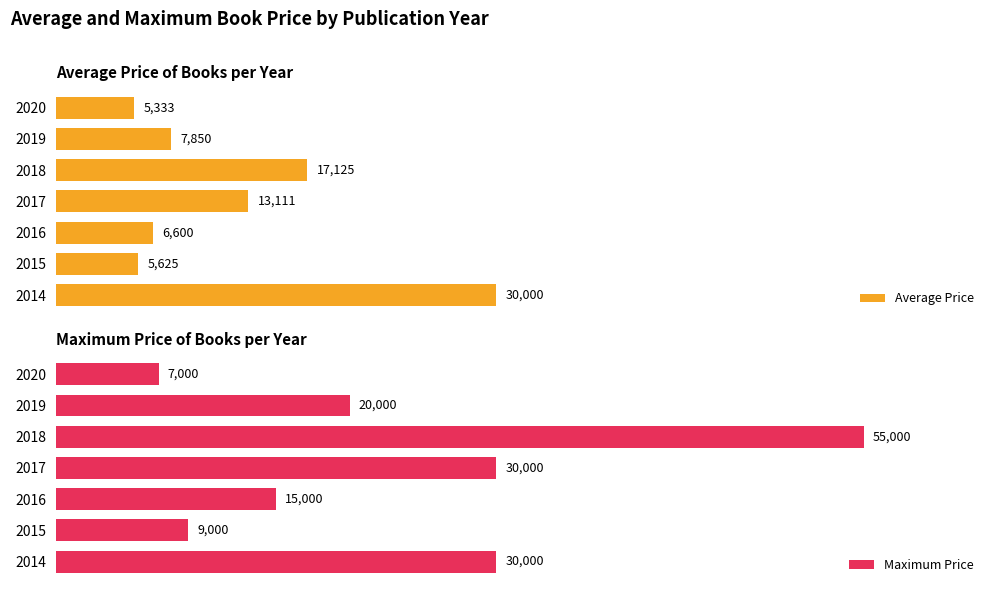

Reading right to left, list all the values displayed in this chart.

Average Price: 5333	7850	17125	13111	6600	5625	30000
Maximum Price: 7000	20000	55000	30000	15000	9000	30000